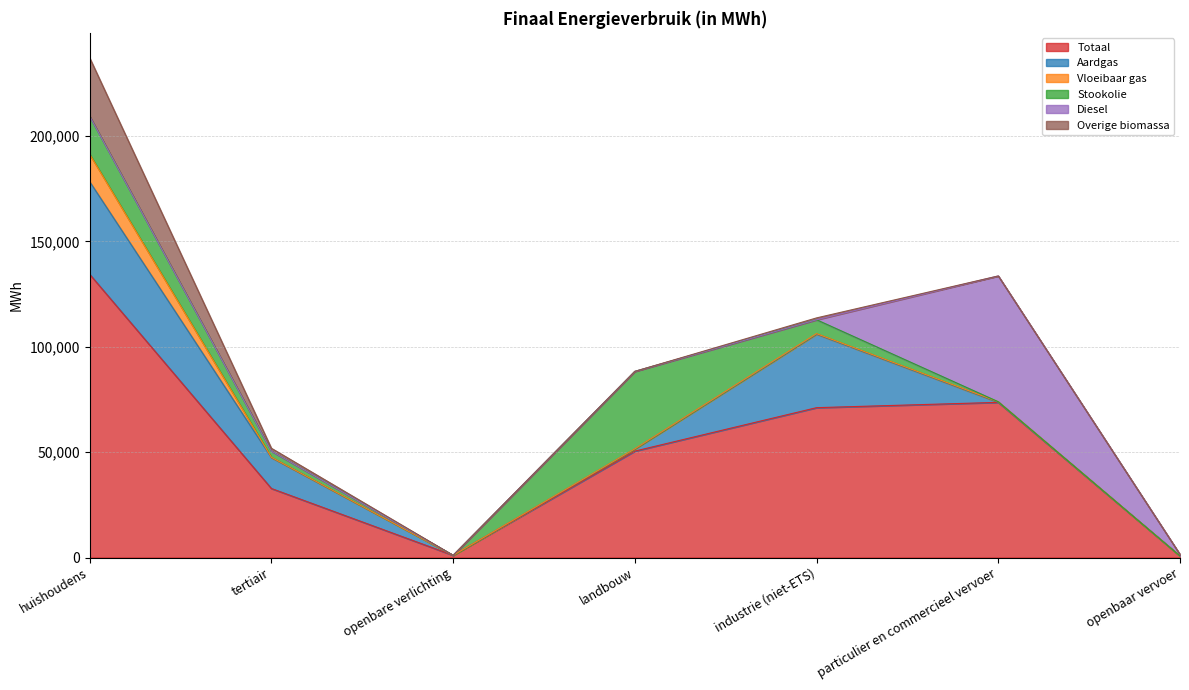

At which category does Diesel reach its first local peak?

particulier en commercieel vervoer